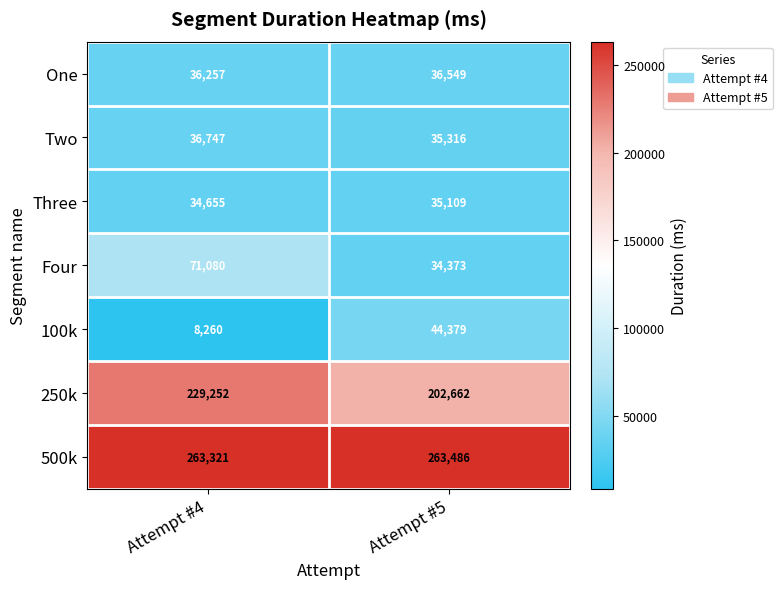

Which series has the widest spread of values?

Four